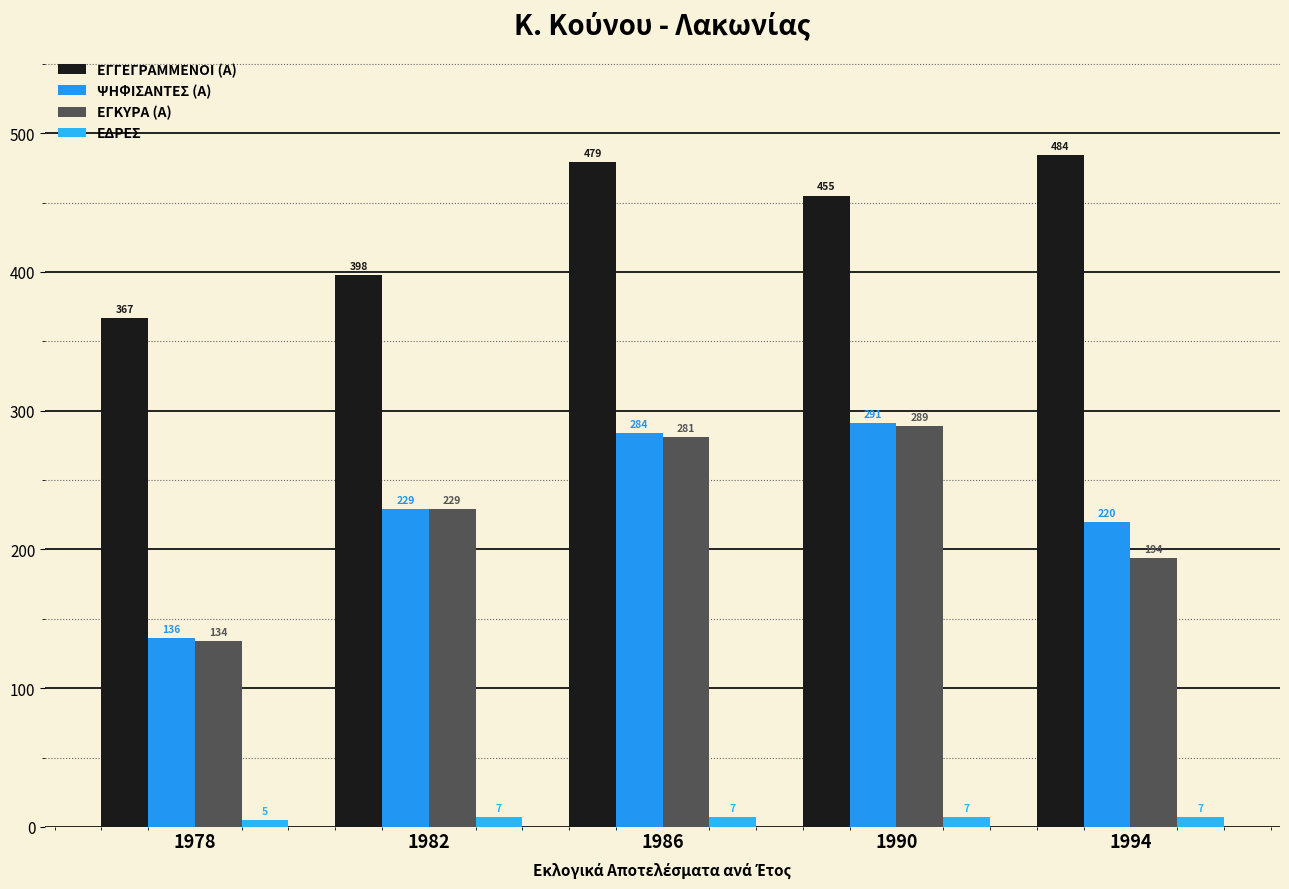

How many ΕΔΡΕΣ values are between 7 and 8?

4